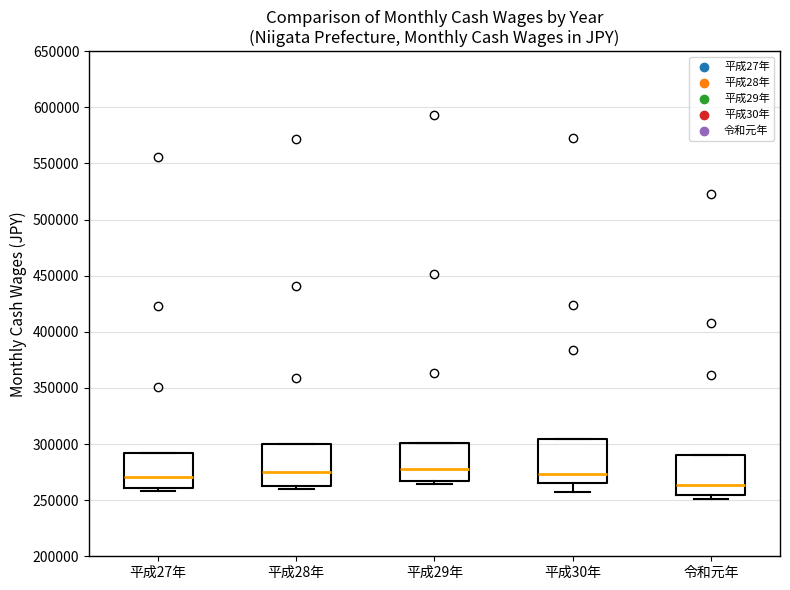

Reading left to right, read every box against the y-axis: the position of its median line, the range the box covers, and the ends of its whiskers. The values are not printed on the chart, so give them approximately, as read against the axis.

平成27年: median 270000, box 260000 to 290000, whiskers 260000 (just below the box's lower edge) to 290000
平成28年: median 275000, box 260000 to 300000, whiskers 260000 (just below the box's lower edge) to 300000
平成29年: median 275000, box 265000 to 300000, whiskers 265000 (just below the box's lower edge) to 300000
平成30年: median 275000, box 265000 to 305000, whiskers 255000 to 305000
令和元年: median 265000, box 255000 to 290000, whiskers 250000 to 290000